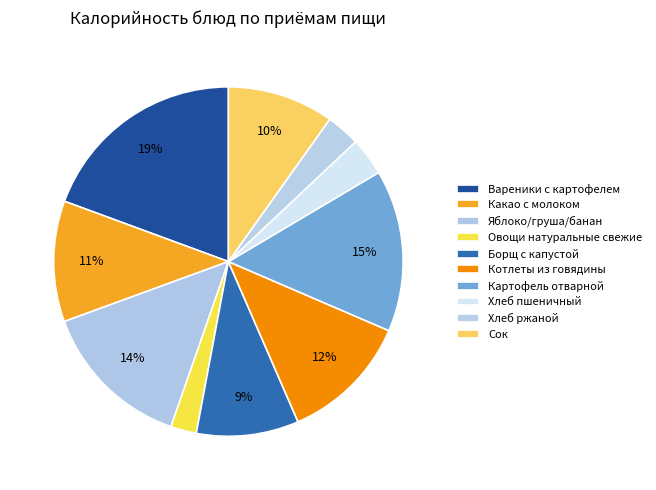

How many slices are in this pie chart?

10